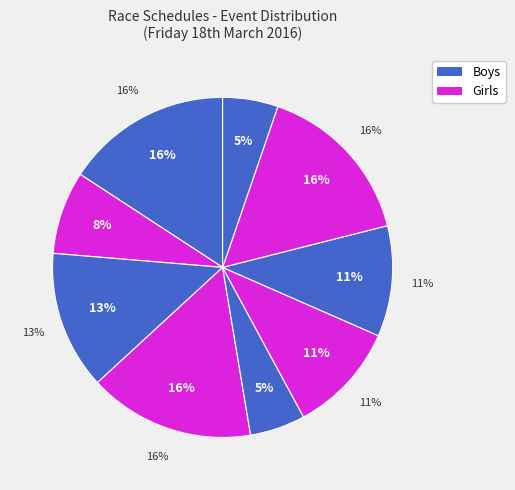

How much of the chart is everything except Girls U15 coxed quad sculls?

84.2%